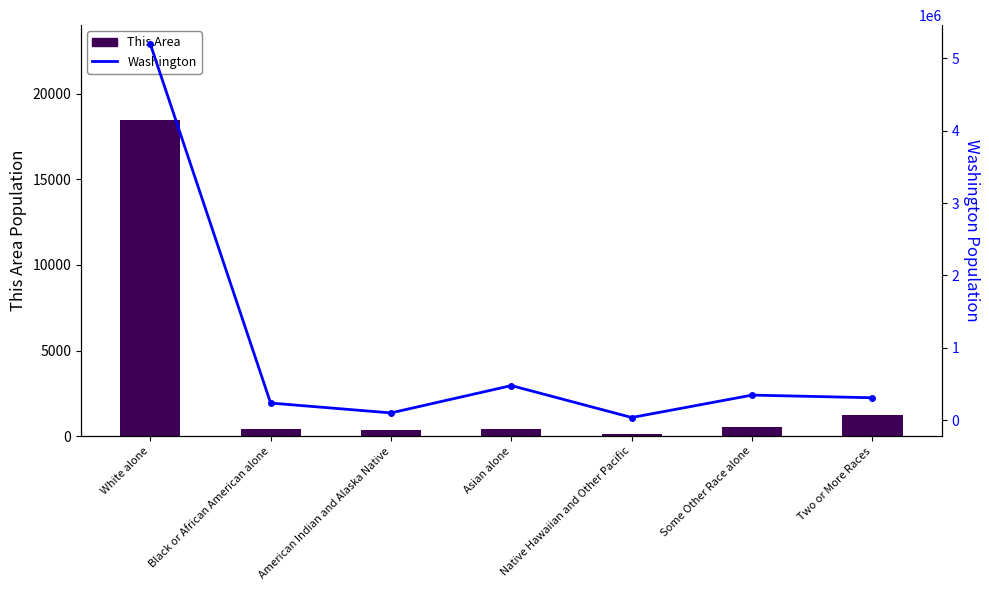

Which series has the largest total across all categories?

Washington